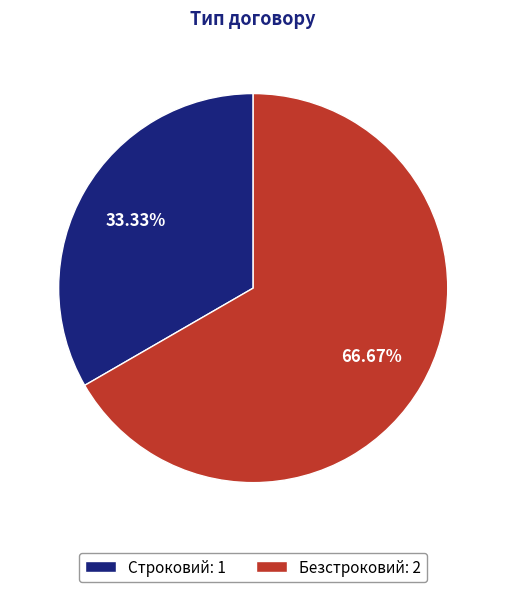

Combined, what portion of the pie is Безстроковий and Строковий?

100.0%